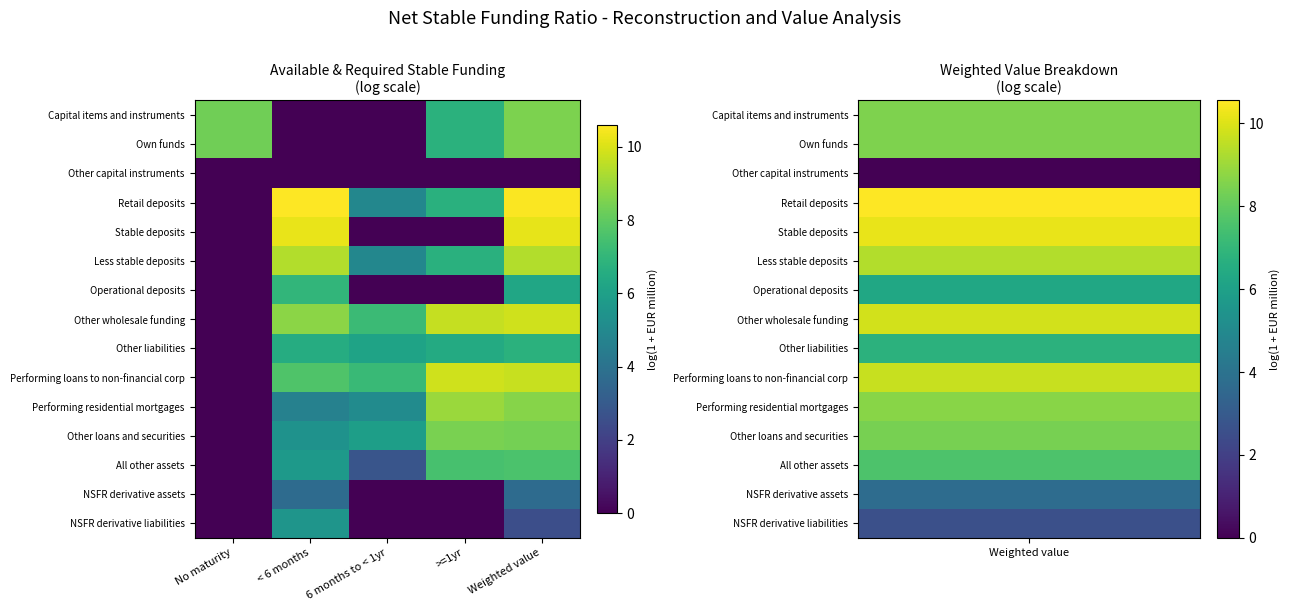

Reading left to right, transcribe all the data shown in this chart.

Capital items and instruments: No maturity=8.3	< 6 months=0.0	6 months to < 1yr=0.0	>=1yr=6.8	Weighted value=8.5
Own funds: No maturity=8.3	< 6 months=0.0	6 months to < 1yr=0.0	>=1yr=6.8	Weighted value=8.5
Other capital instruments: No maturity=0.0	< 6 months=0.0	6 months to < 1yr=0.0	>=1yr=0.0	Weighted value=0.0
Retail deposits: No maturity=0.0	< 6 months=10.6	6 months to < 1yr=4.9	>=1yr=6.7	Weighted value=10.6
Stable deposits: No maturity=0.0	< 6 months=10.2	6 months to < 1yr=0.0	>=1yr=0.0	Weighted value=10.2
Less stable deposits: No maturity=0.0	< 6 months=9.4	6 months to < 1yr=4.9	>=1yr=6.7	Weighted value=9.4
Operational deposits: No maturity=0.0	< 6 months=7.0	6 months to < 1yr=0.0	>=1yr=0.0	Weighted value=6.3
Other wholesale funding: No maturity=0.0	< 6 months=8.7	6 months to < 1yr=7.2	>=1yr=9.7	Weighted value=9.8
Other liabilities: No maturity=0.0	< 6 months=6.6	6 months to < 1yr=6.1	>=1yr=6.5	Weighted value=6.8
Performing loans to non-financial corp: No maturity=0.0	< 6 months=7.7	6 months to < 1yr=7.2	>=1yr=9.8	Weighted value=9.7
Performing residential mortgages: No maturity=0.0	< 6 months=4.6	6 months to < 1yr=5.1	>=1yr=9.0	Weighted value=8.7
Other loans and securities: No maturity=0.0	< 6 months=5.4	6 months to < 1yr=5.9	>=1yr=8.5	Weighted value=8.4
All other assets: No maturity=0.0	< 6 months=5.7	6 months to < 1yr=2.8	>=1yr=7.5	Weighted value=7.6
NSFR derivative assets: No maturity=0.0	< 6 months=3.7	6 months to < 1yr=0.0	>=1yr=0.0	Weighted value=3.7
NSFR derivative liabilities: No maturity=0.0	< 6 months=5.5	6 months to < 1yr=0.0	>=1yr=0.0	Weighted value=2.6